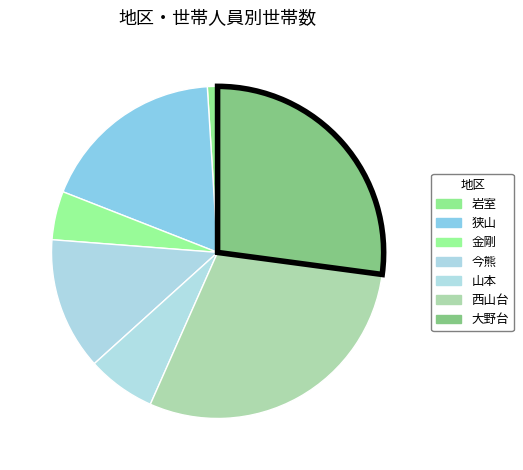

Count the number of slices in the pie.

7